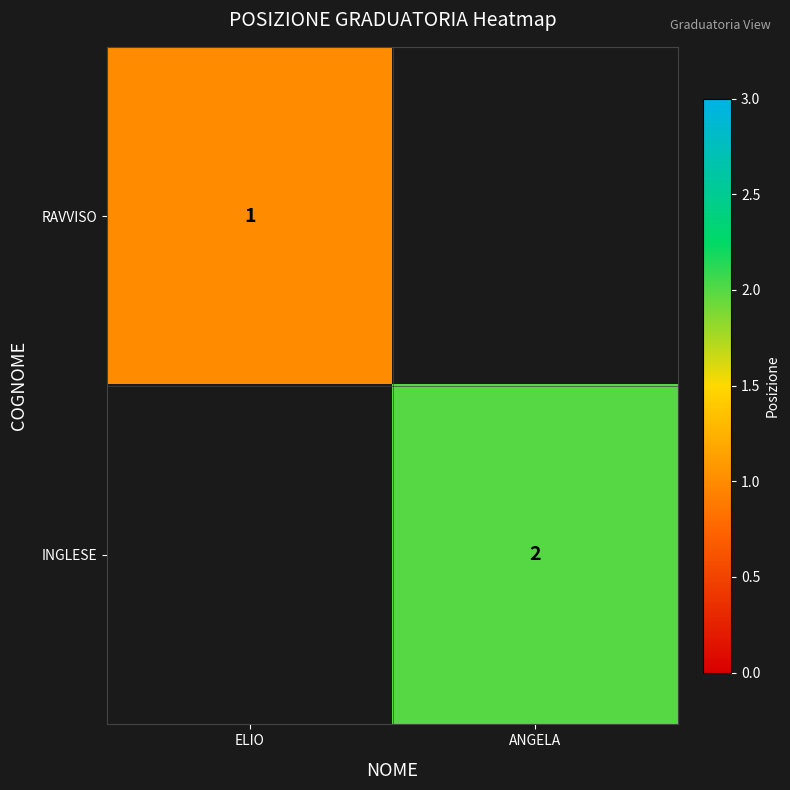

Is it true that RAVVISO equals 0.4 at ELIO?

False